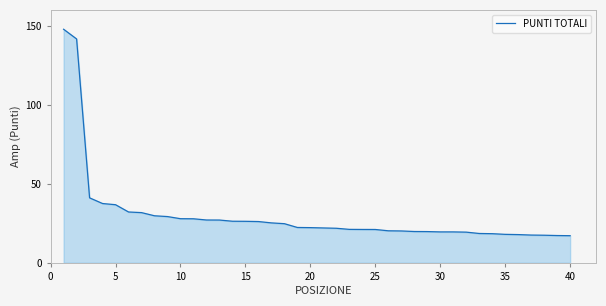

What is the maximum value shown in the chart?

147.8